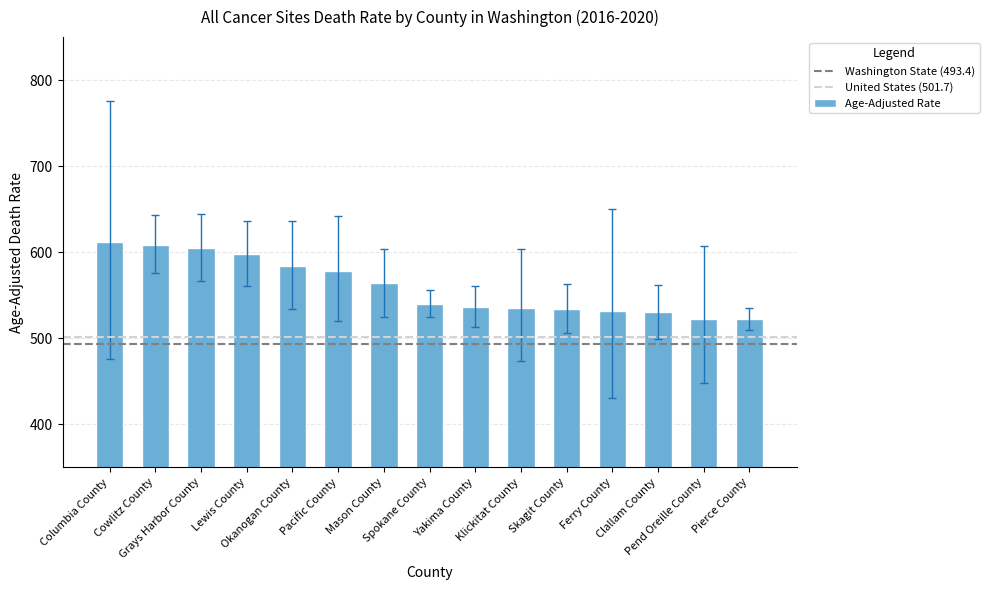

What is the greatest value displayed?

611.6